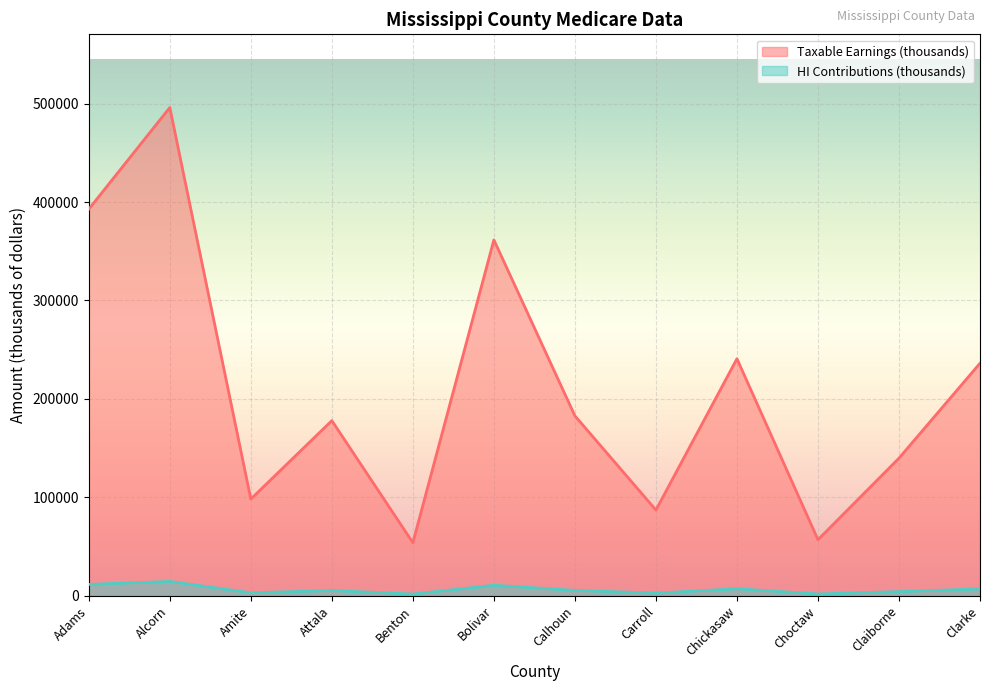

What is the difference between the HI Contributions (thousands) values at Alcorn and Choctaw?

12741